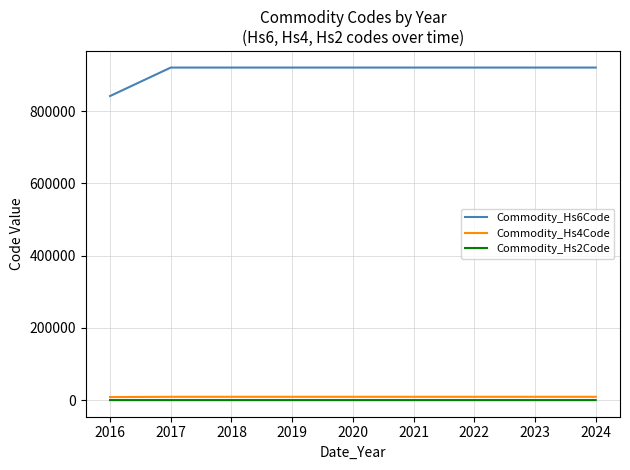

True or false: Commodity_Hs4Code and Commodity_Hs6Code intersect in this chart.

False